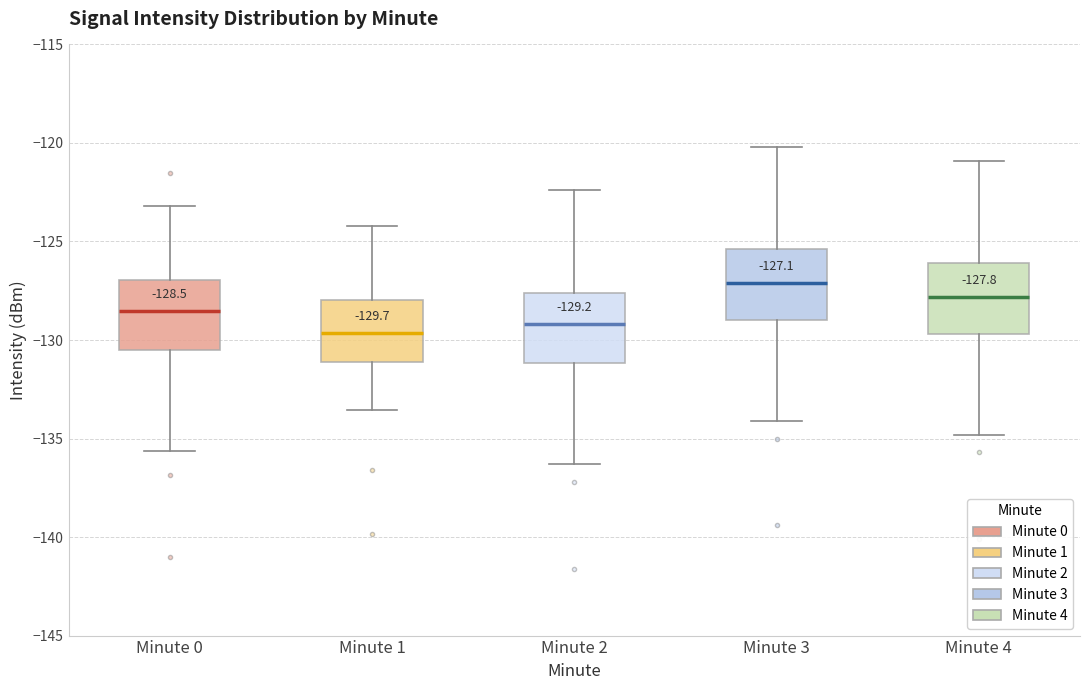

Which box's median line is the highest?

Minute 3